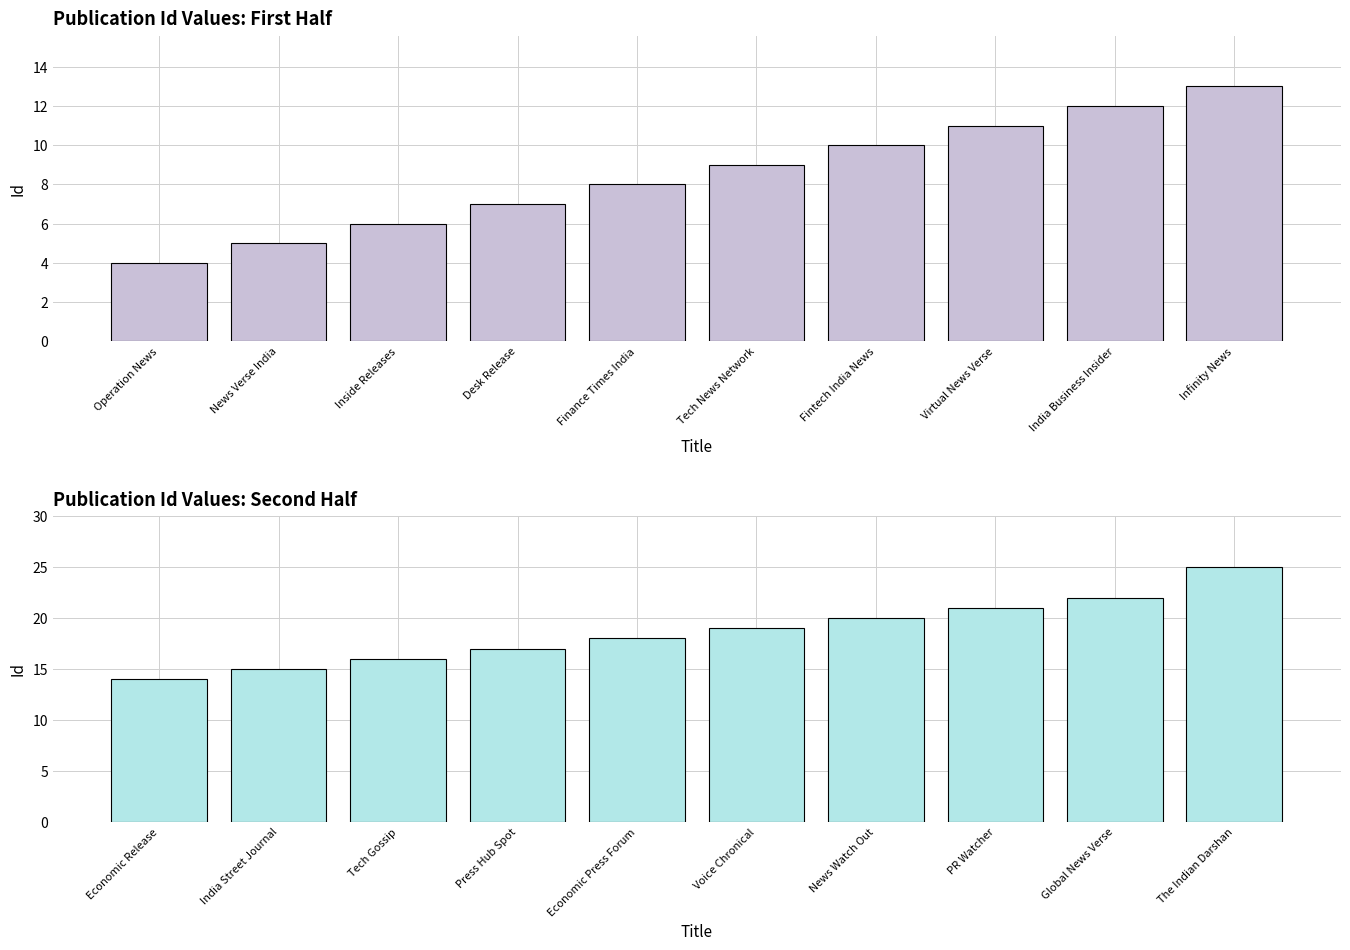

How many groups of bars are there?

10